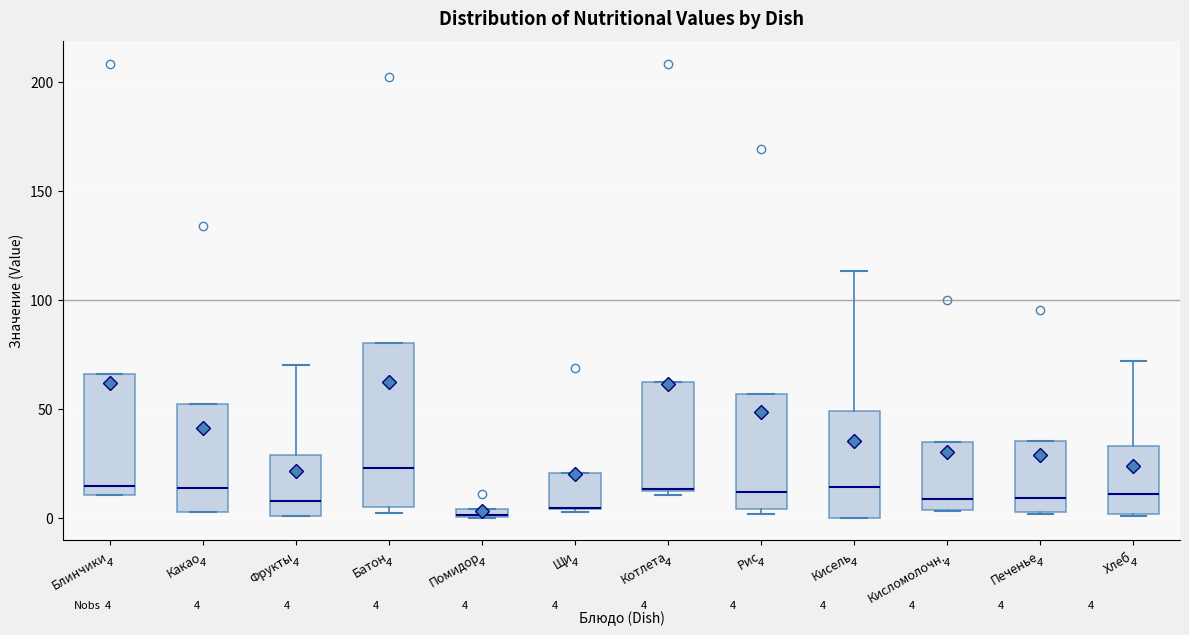

Comparing the boxes themselves (not the whiskers), which one is the tallest?

Батон